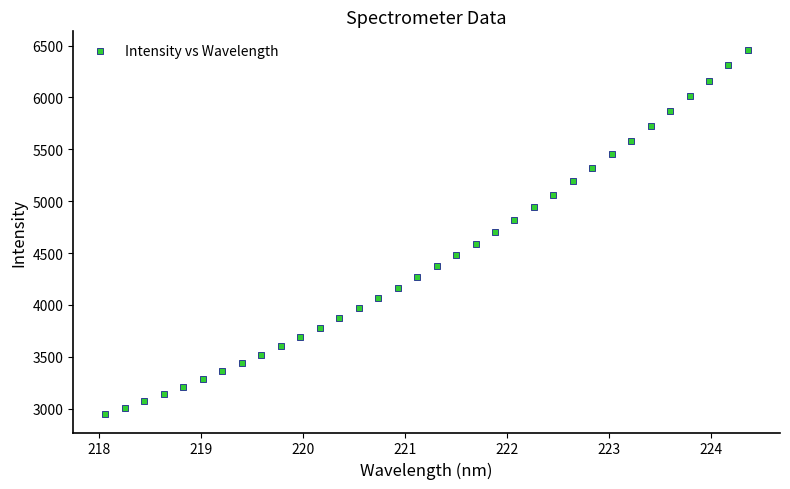

What is the range of Y values (max minus min)?

3514.7